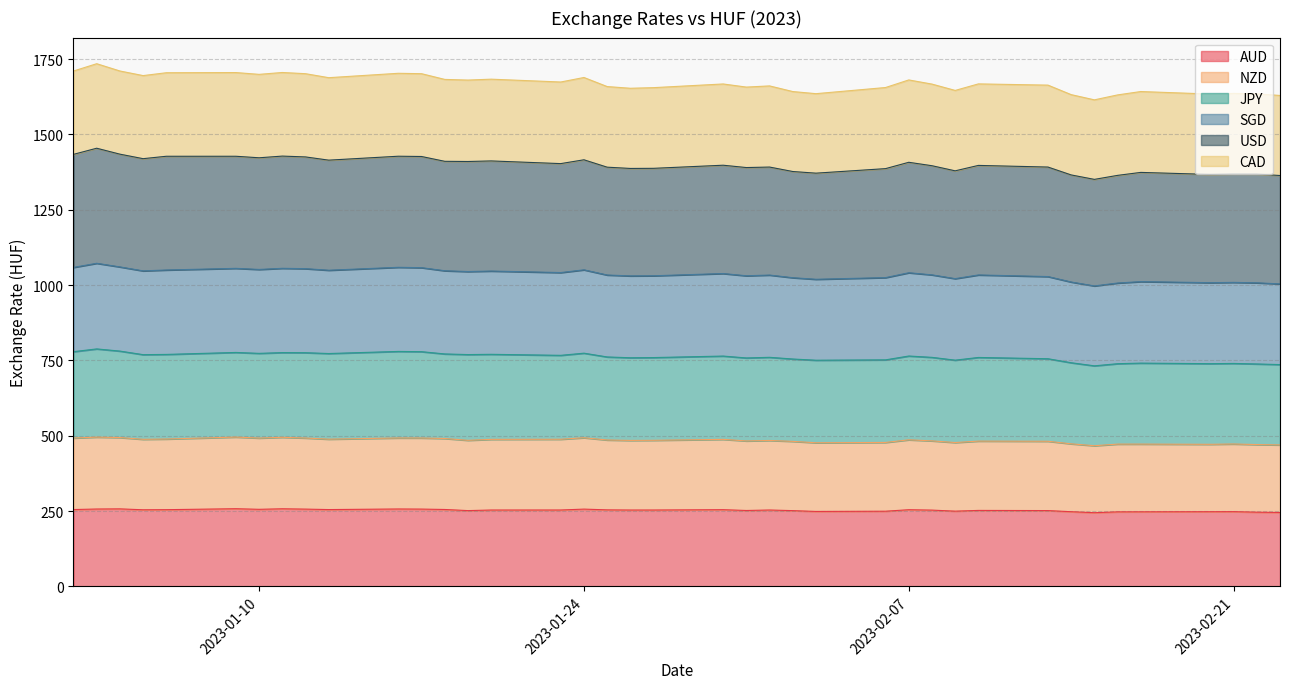

Between 2023-01-11 and 2023-01-17, which series saw the biggest shift?

SGD